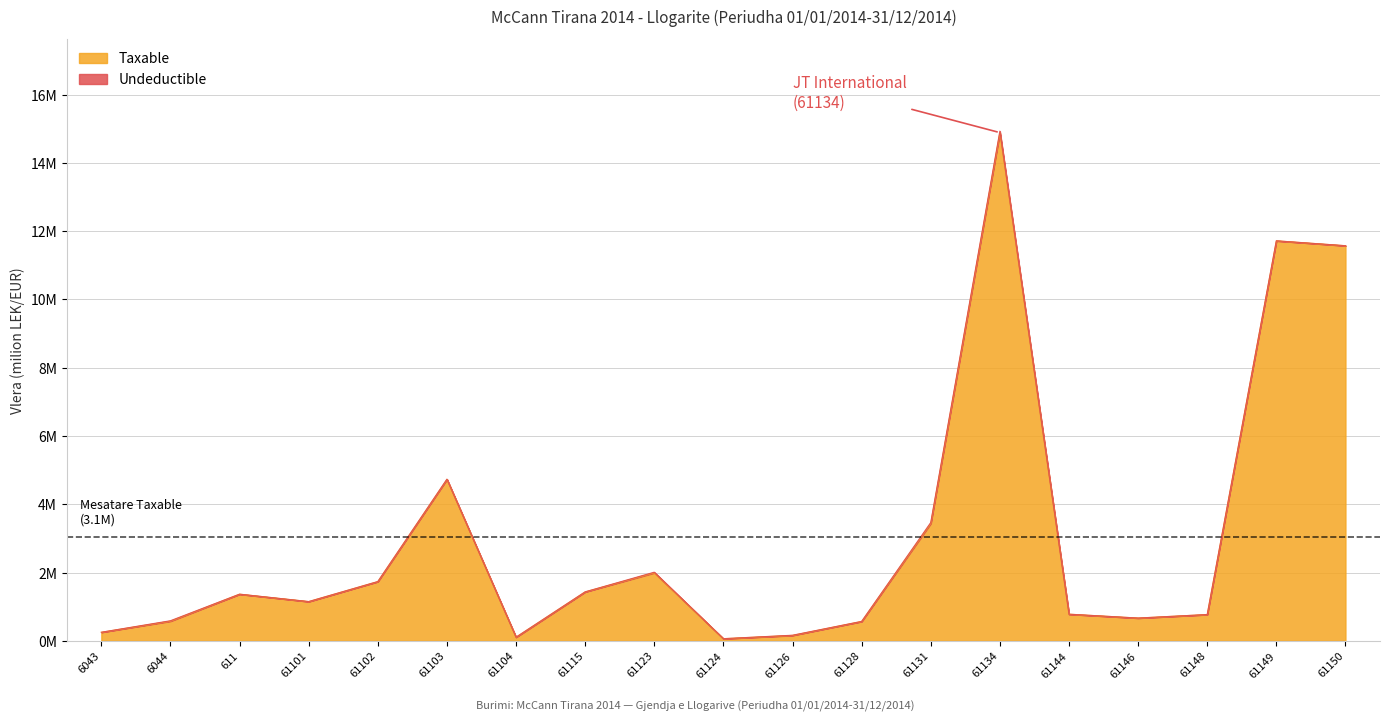

What is the sum of all values?

58.0